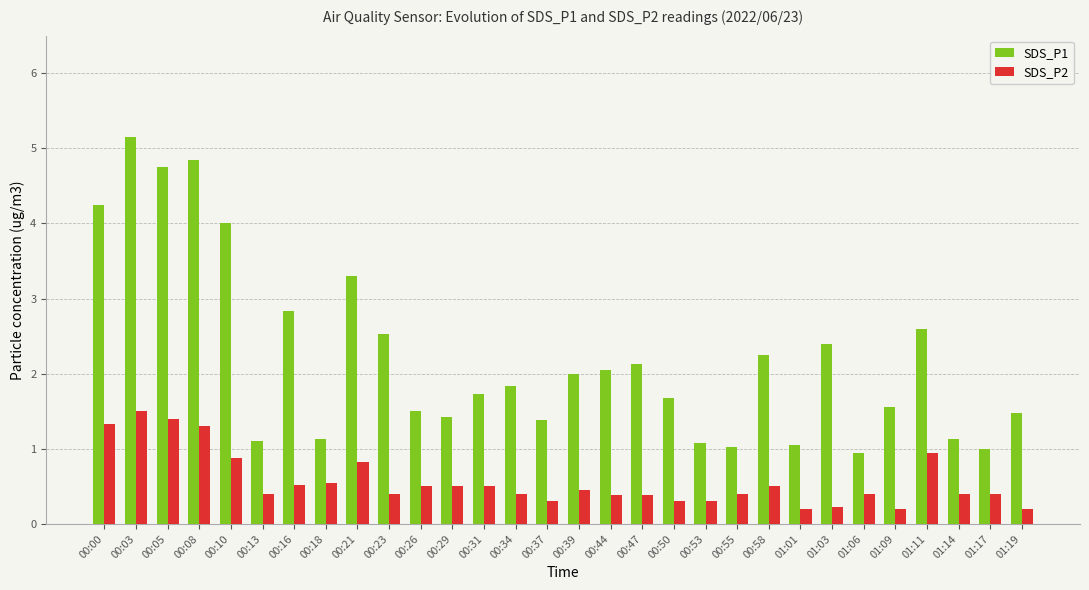

Which series has the largest total across all categories?

SDS_P1